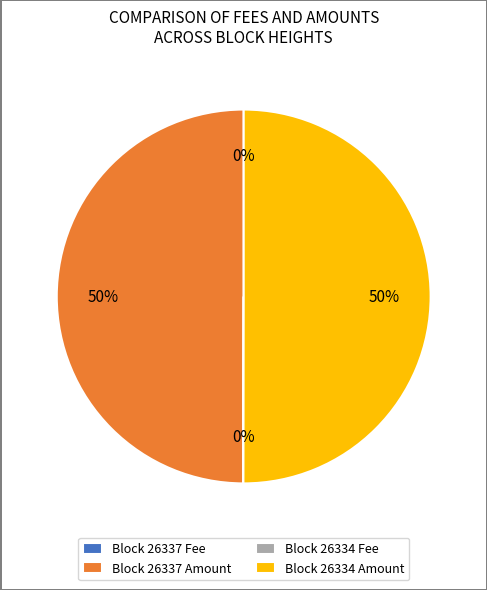

Is it true that Block 26334 Amount is 43% of the pie?

False